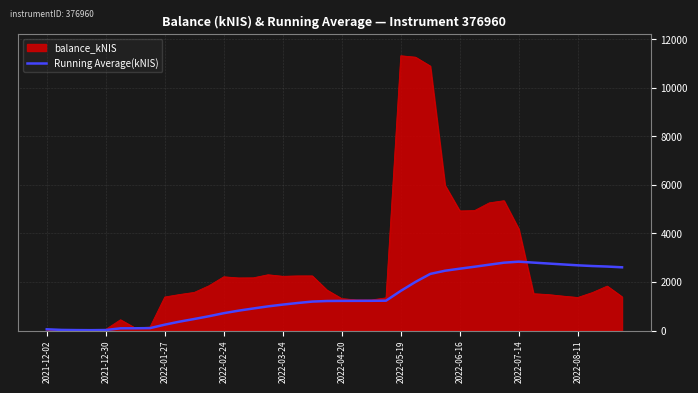

Which series has the largest range (max minus min)?

balance_kNIS